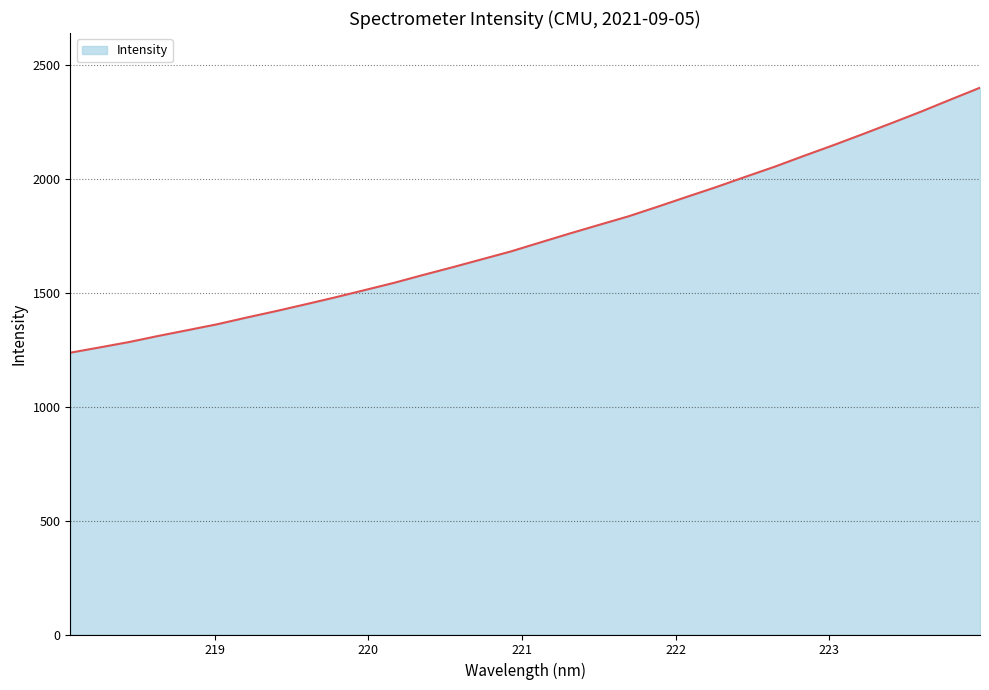

How many values are below 1720?

16